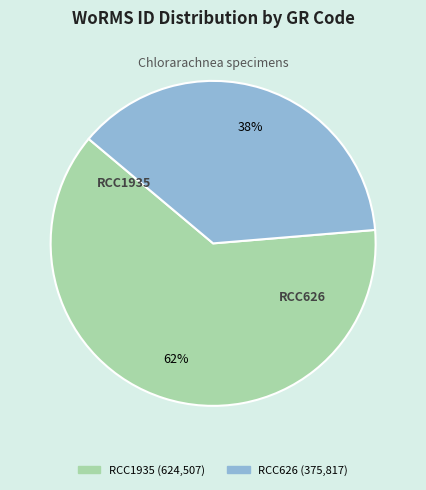

To the nearest percent, what is the average slice percentage?

50%